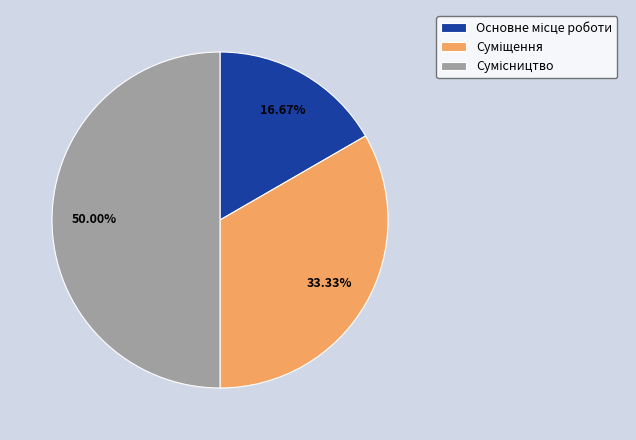

Which category has the biggest portion of the pie?

Сумісництво